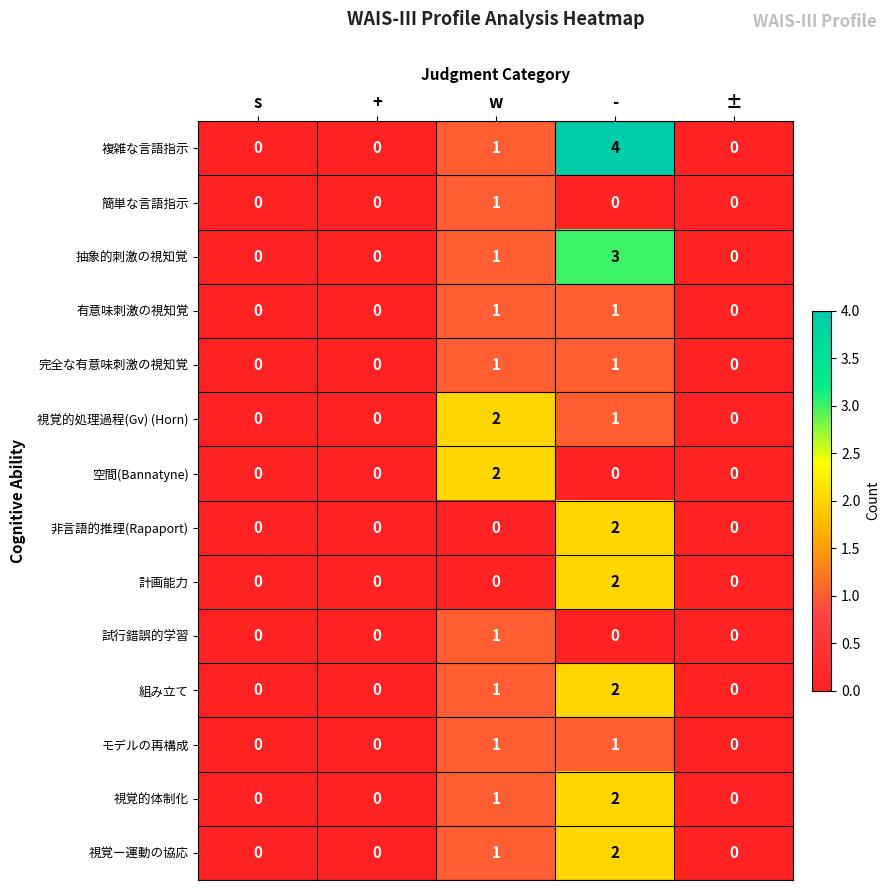

Count the number of data series in this chart.

14